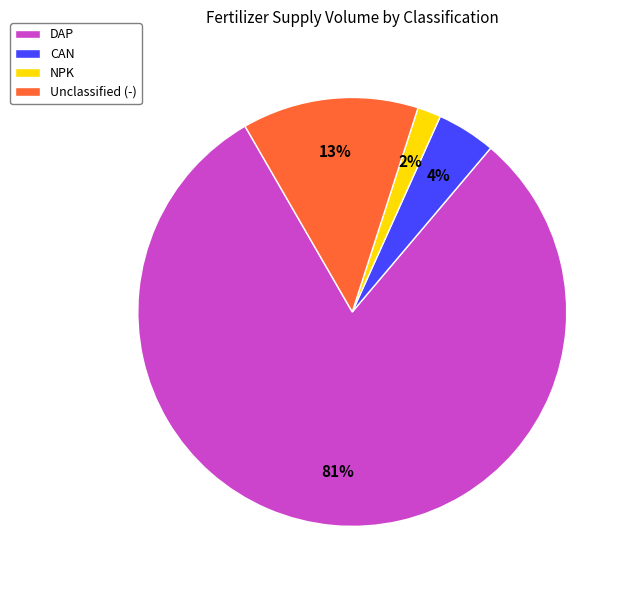

Which has a higher value, Unclassified (-) or CAN?

Unclassified (-)